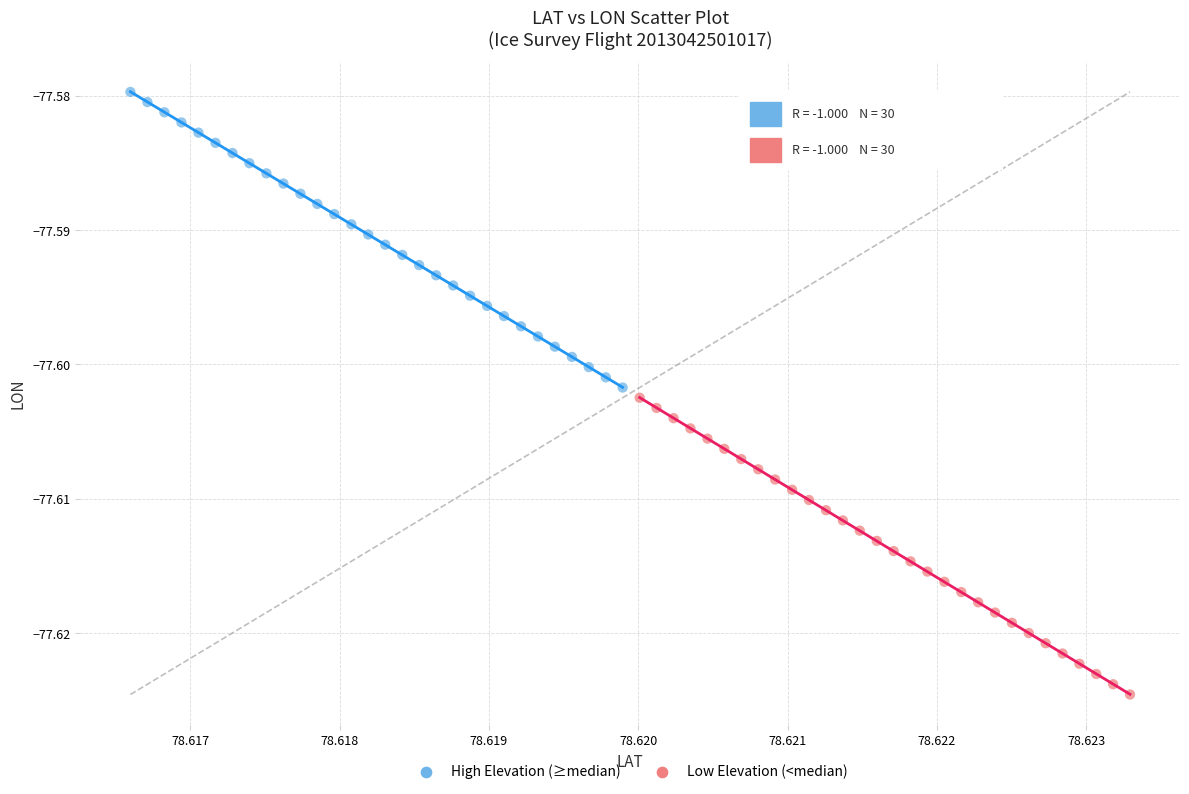

Which series contains the lowest Y value?

Low Elevation (<median)